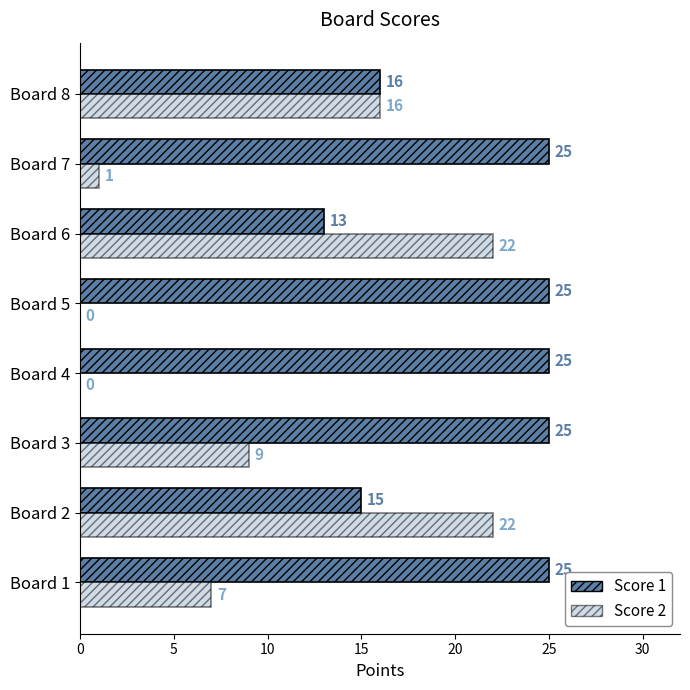

The Score 2 series shows 11 at Board 5. True or false?

False